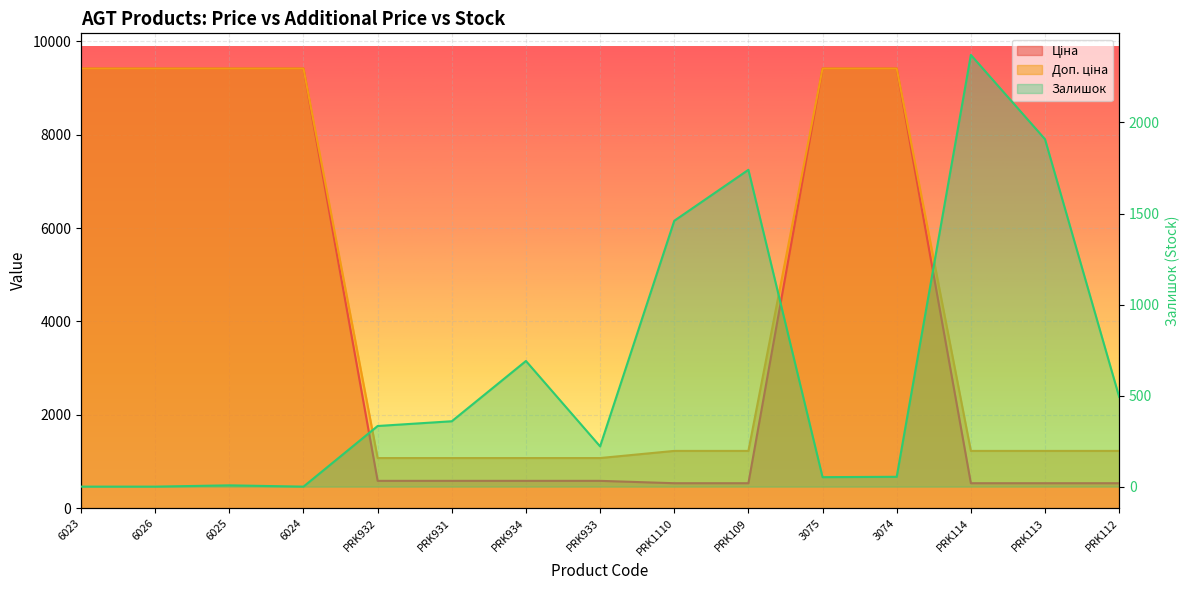

What is the maximum value shown in the chart?

9416.9